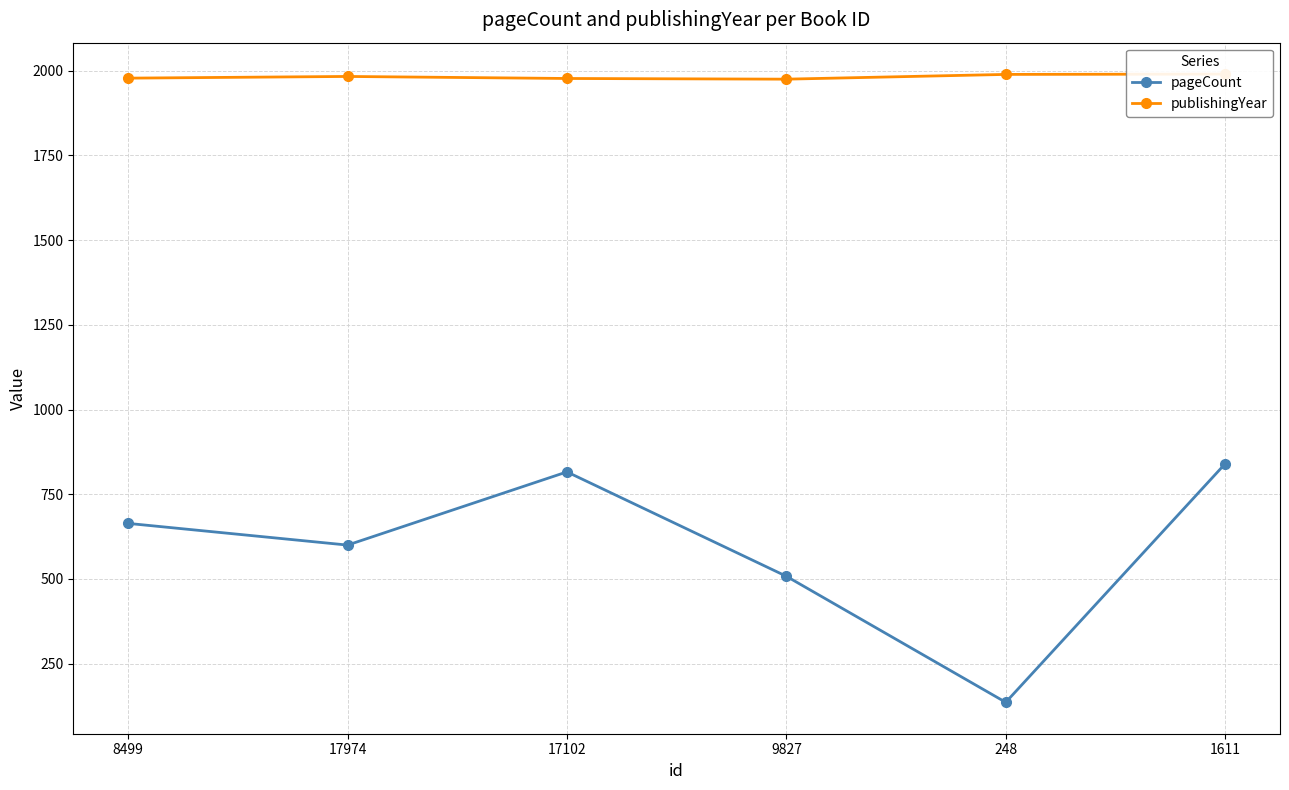

What is the label of the 1st point from the left?

8499